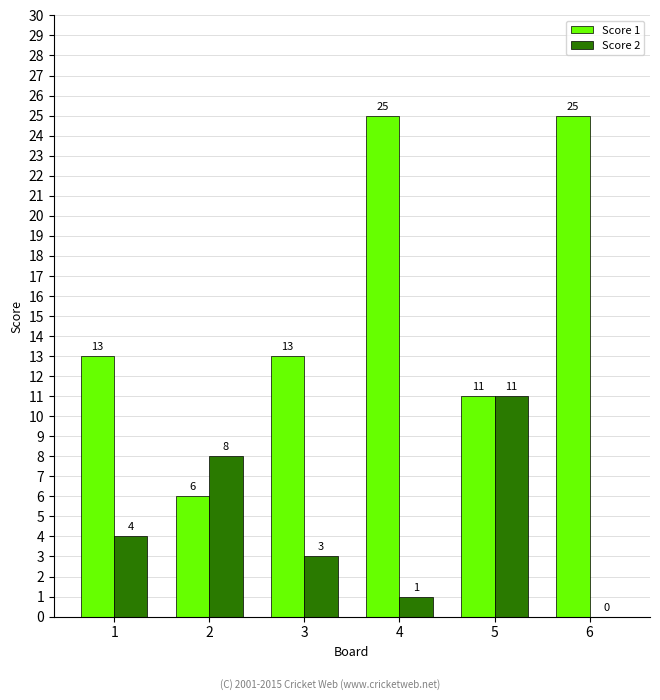

What is the maximum value shown in the chart?

25